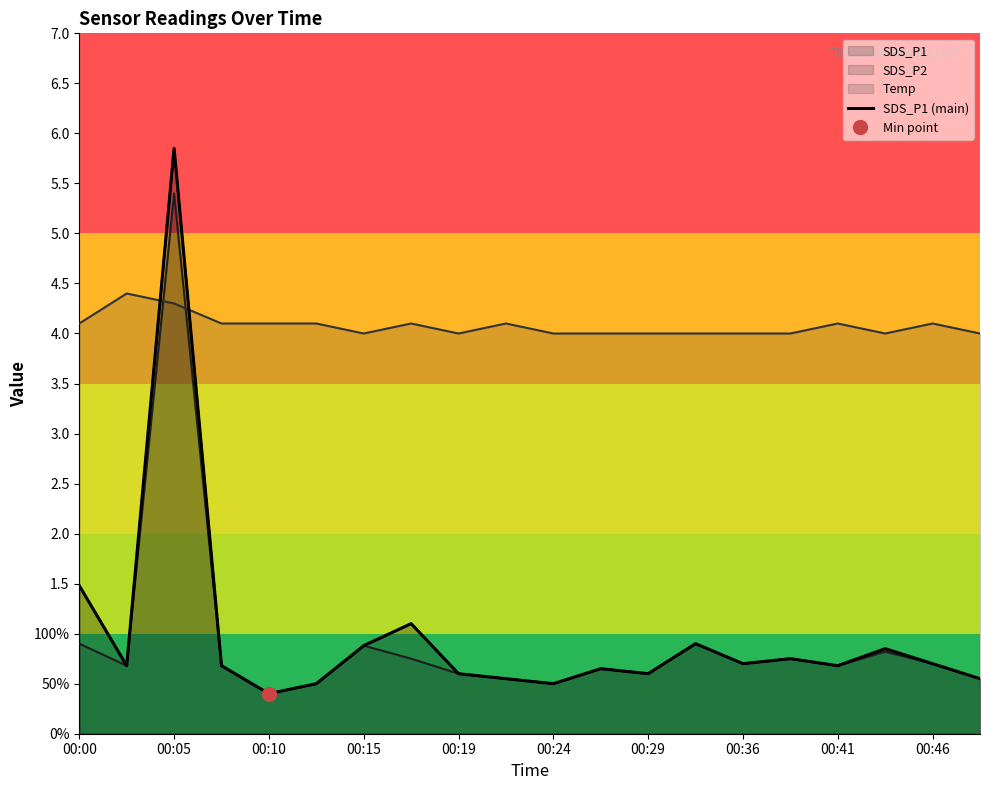

What is the label of the 4th point from the left?

00:15